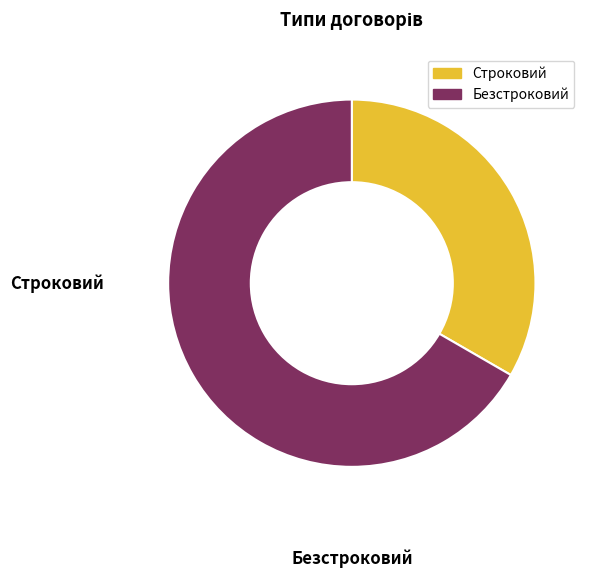

How many slices are in this pie chart?

2